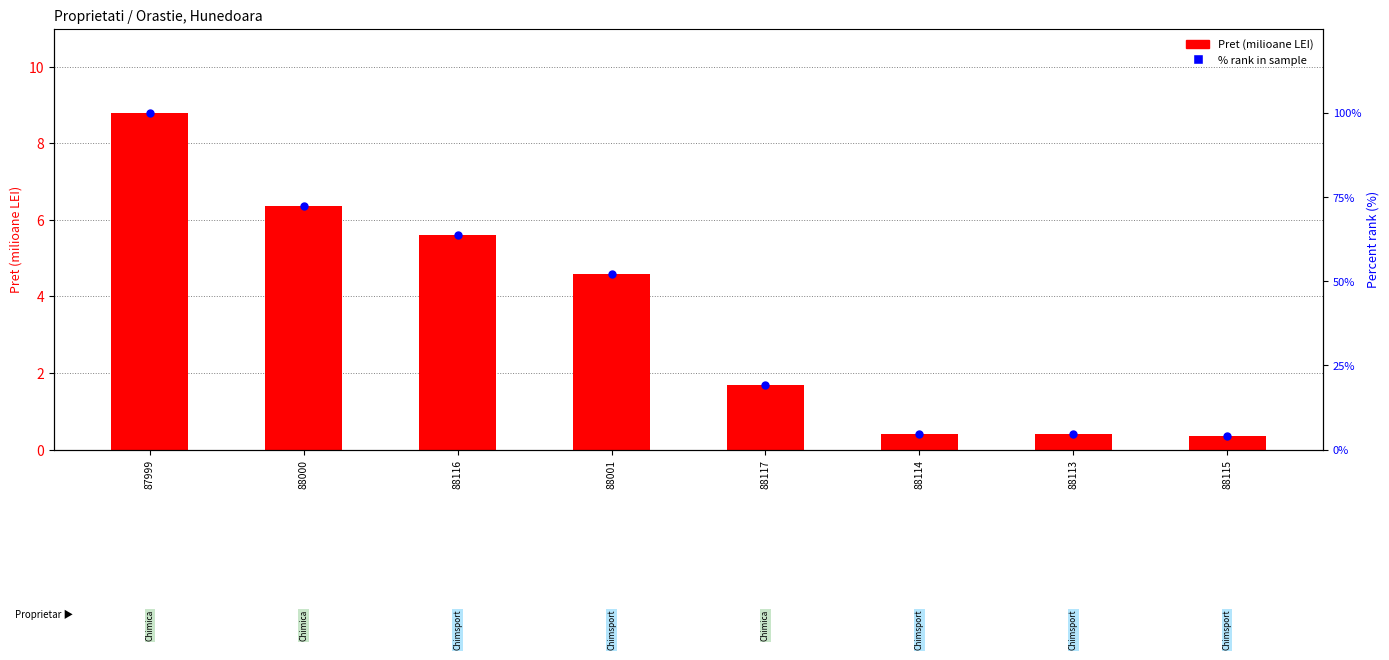

Is the value of Pret (milioane LEI) at 88116 greater than the value of % rank in sample at 88114?

Yes